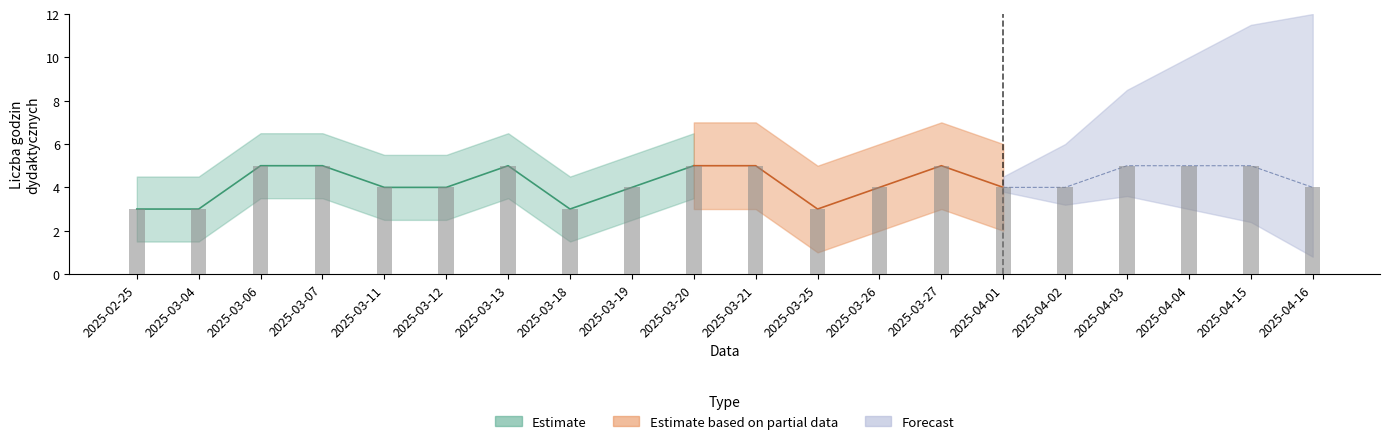

At which label is the value closest to 4?

2025-03-11